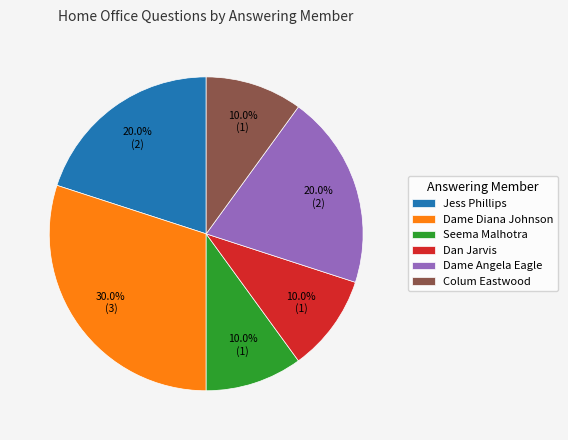

How much of the chart is everything except Seema Malhotra?

90.0%